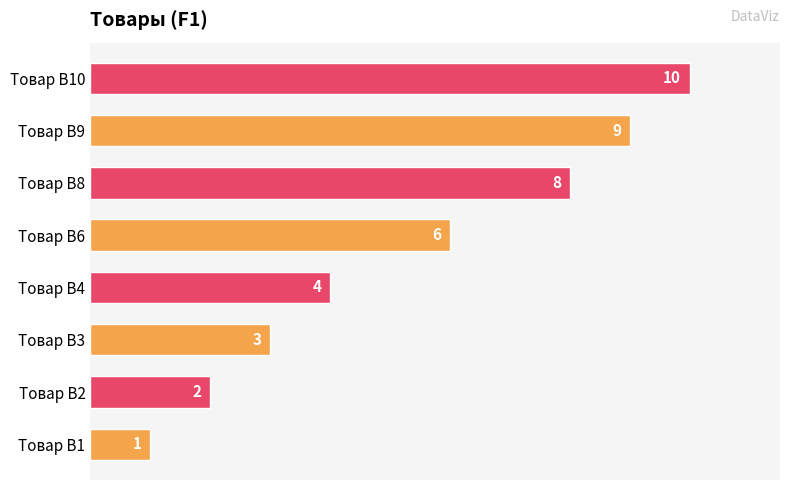

What is the approximate value at Товар B3?

3